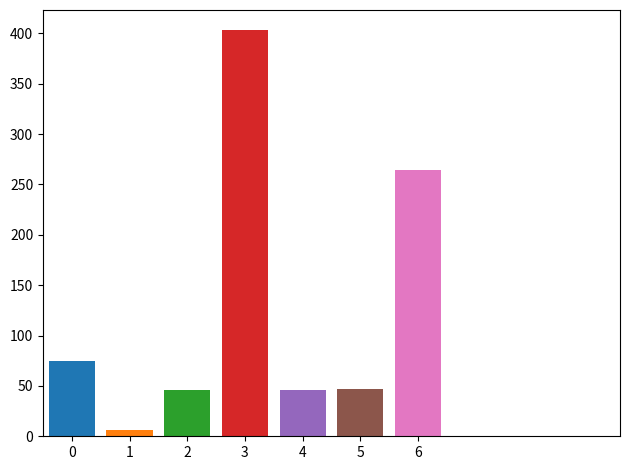

What is the maximum value shown in the chart?

403.0